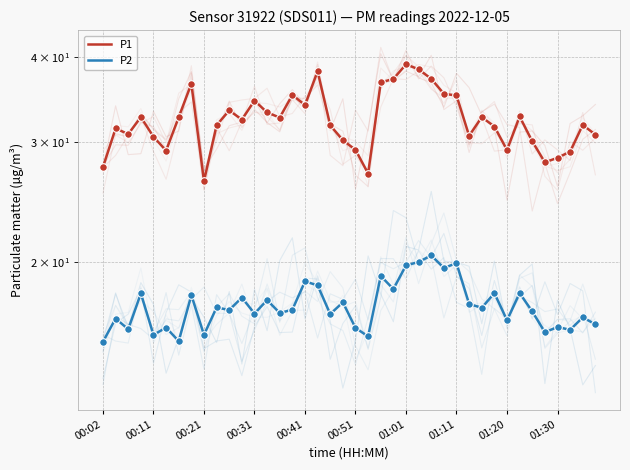

What is the total value across all series at 19?

47.6